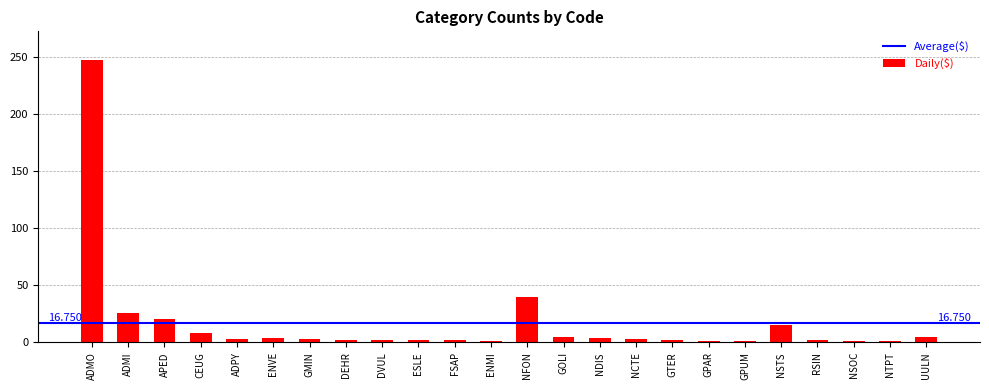

At which label is the value closest to 124?

NFON